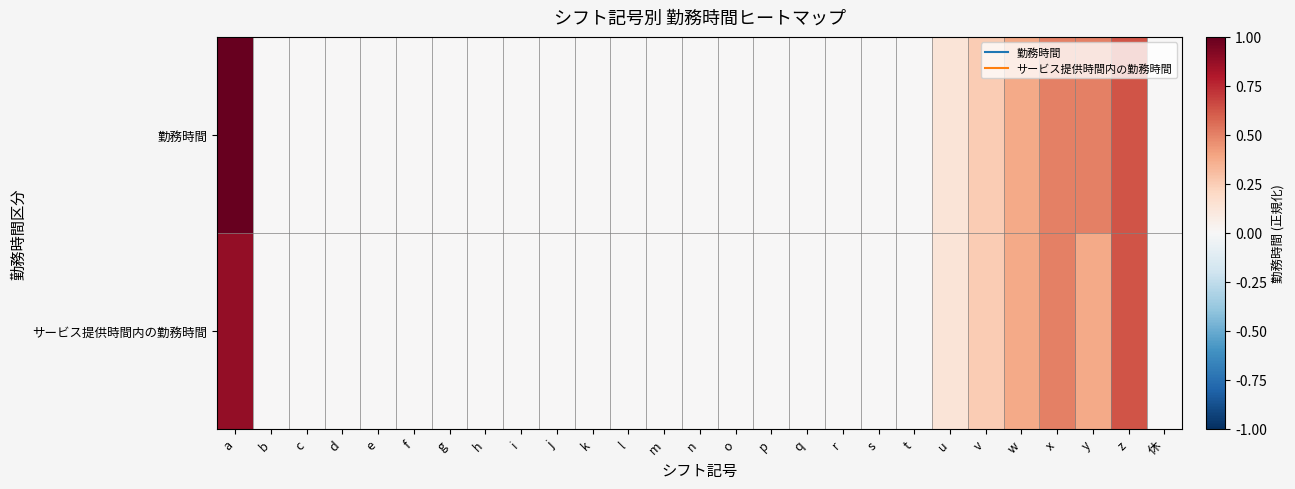

Rank the series at s from highest to lowest value.

勤務時間, サービス提供時間内の勤務時間